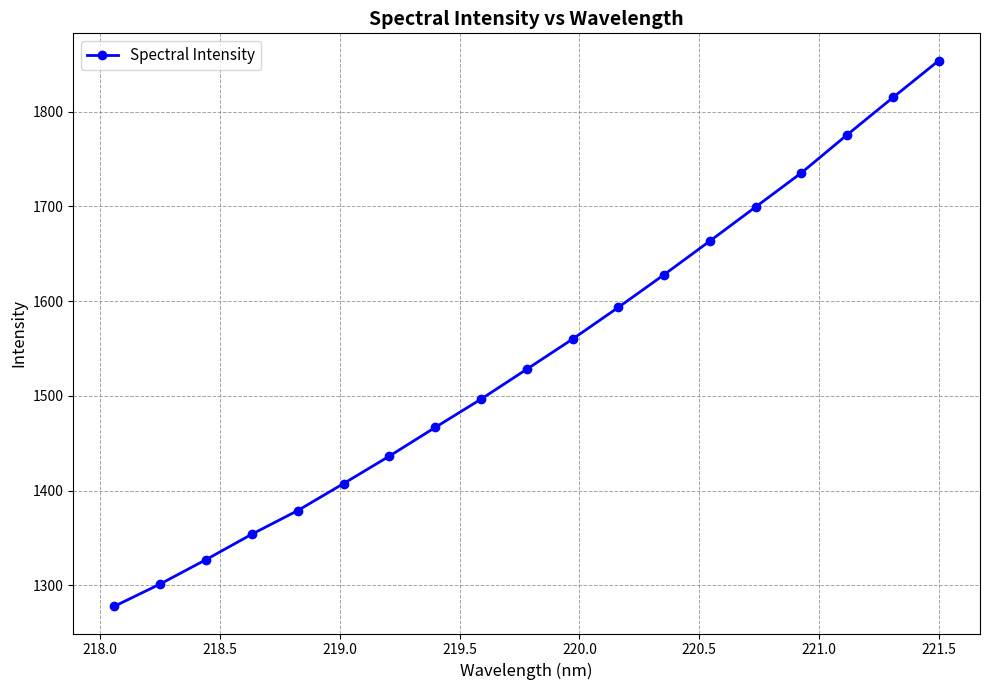

What is the value of the 9th point from the left?

1496.5